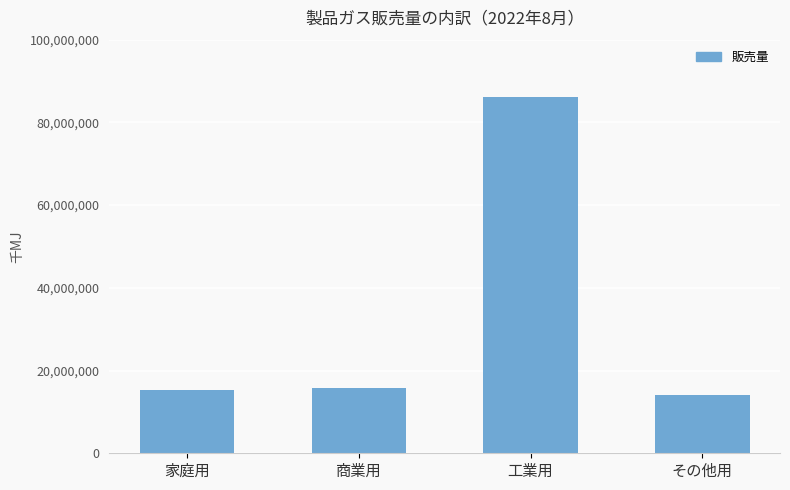

The value at 工業用 is 86175676. True or false?

True